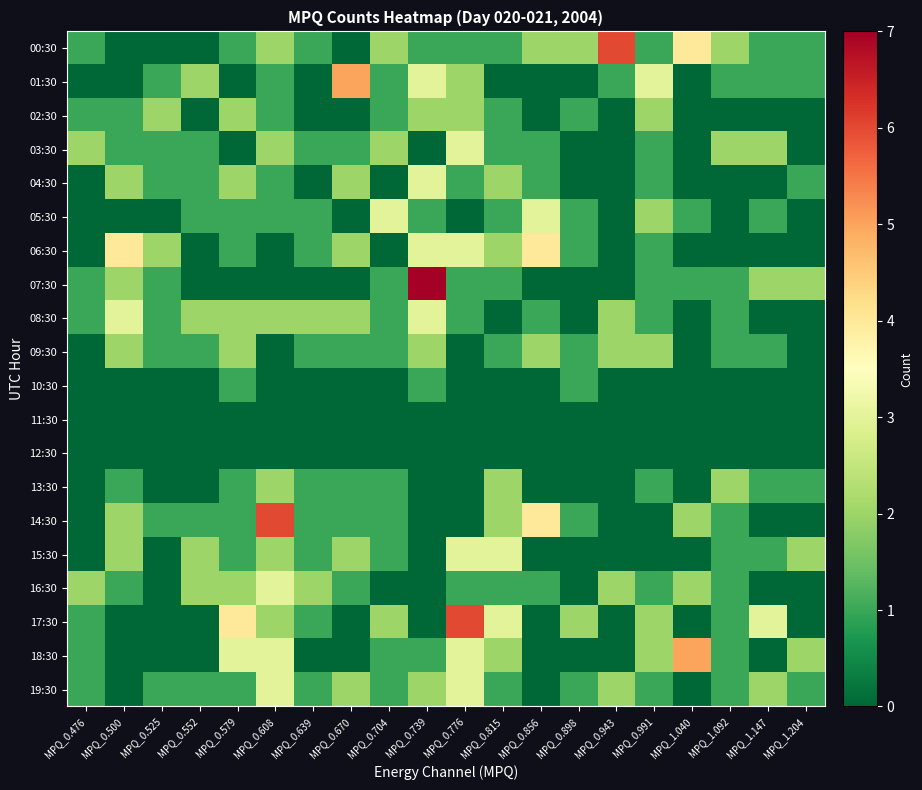

Which series changed the most between MPQ_0.476 and MPQ_0.943?

00:30